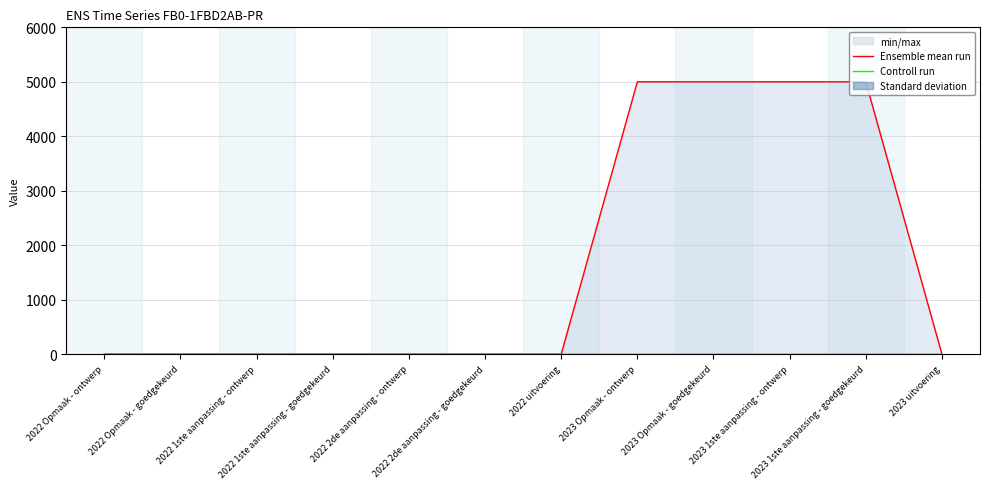

Which category has the lowest value in the Ensemble mean run series?

2022 Opmaak - ontwerp